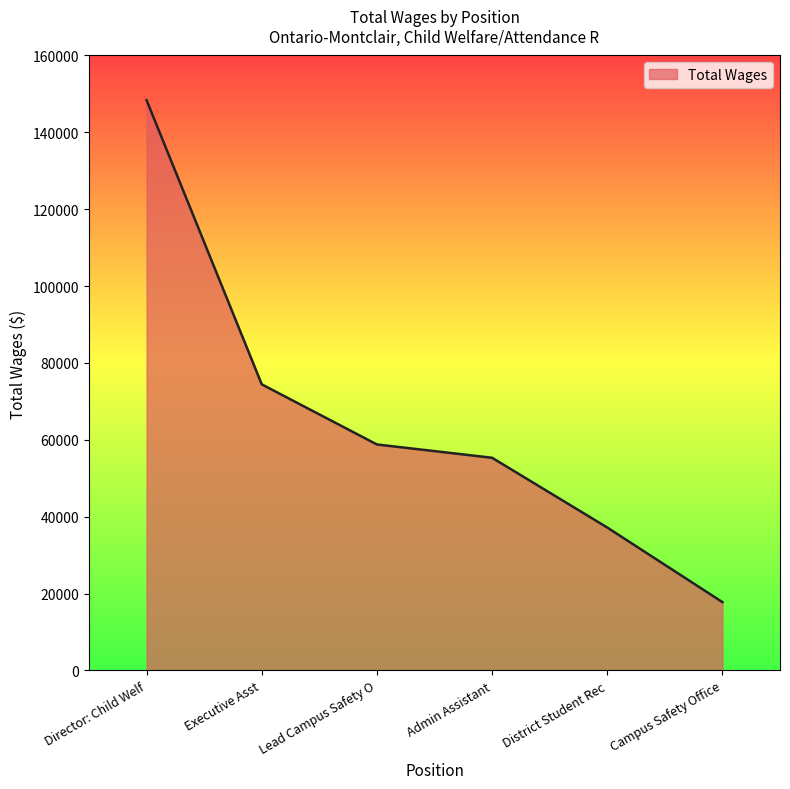

What is the smallest value displayed?

17769